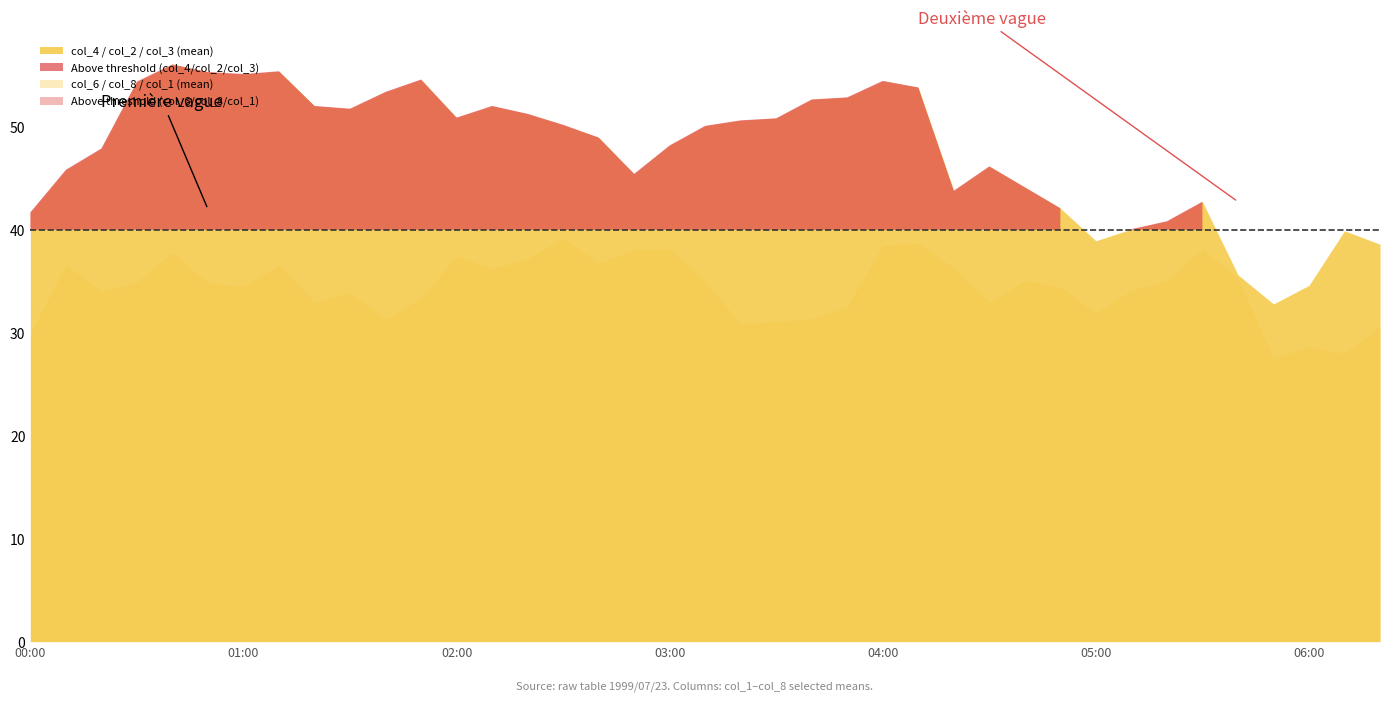

How many data points in col_1 are above 37?

20